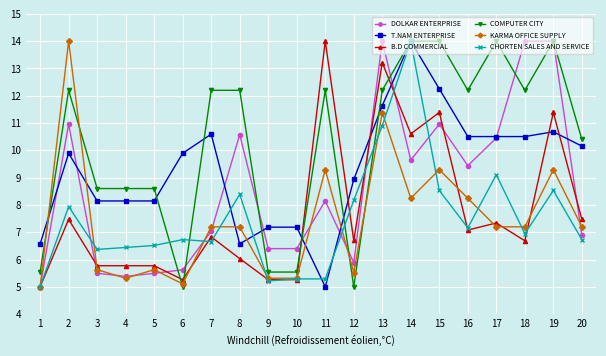

What is the difference between the maximum and second lowest values in the CHORTEN SALES AND SERVICE series?

8.8